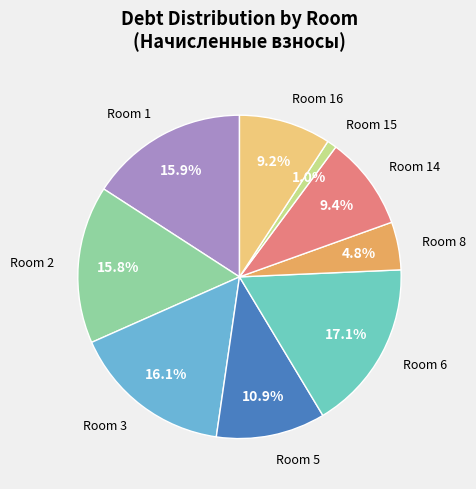

Which category has the smallest portion of the pie?

15